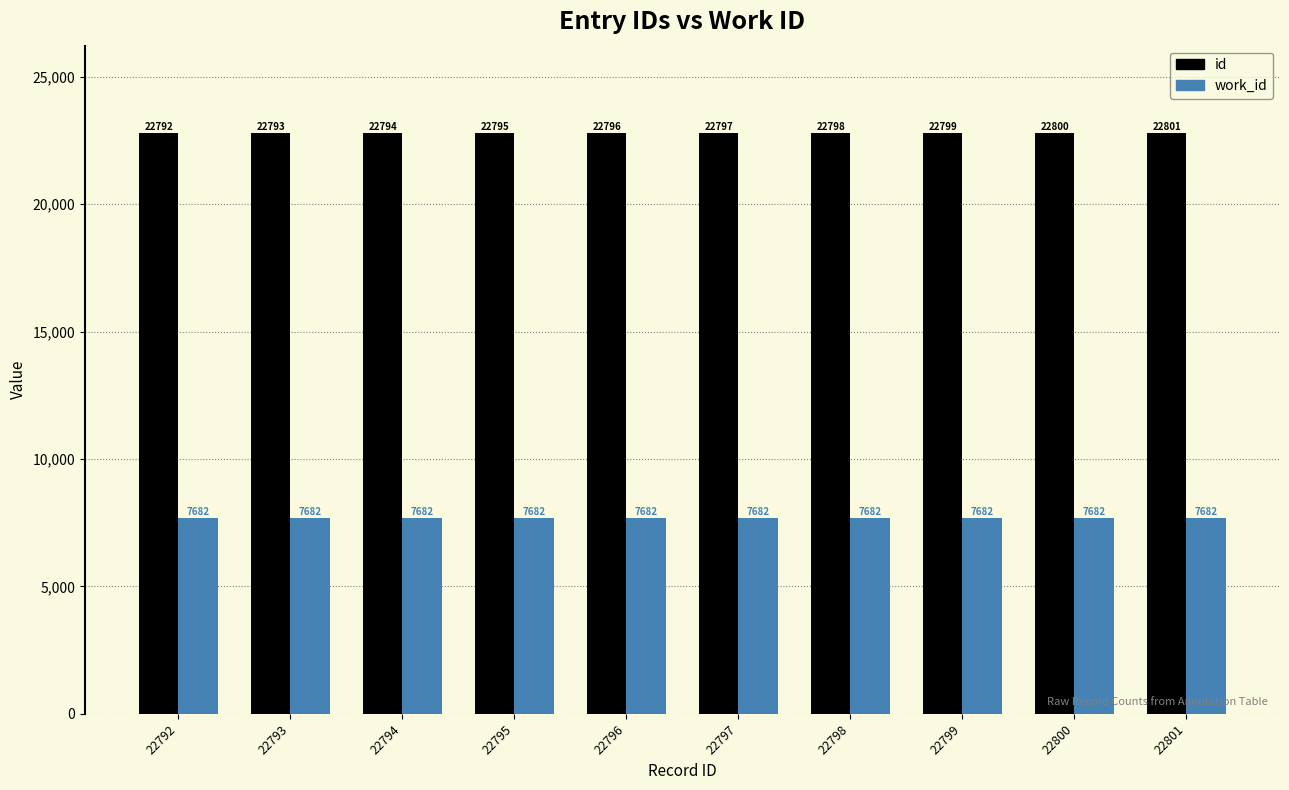

List the series in order of their overall mean, highest first.

id, work_id